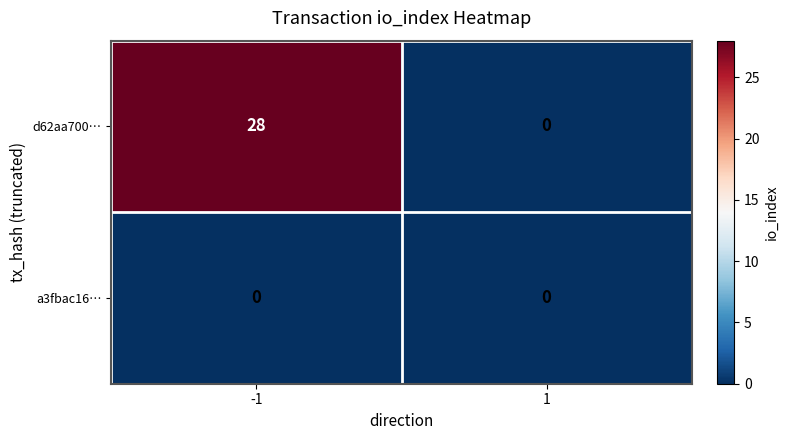

What is the average value of the d62aa700… series?

14